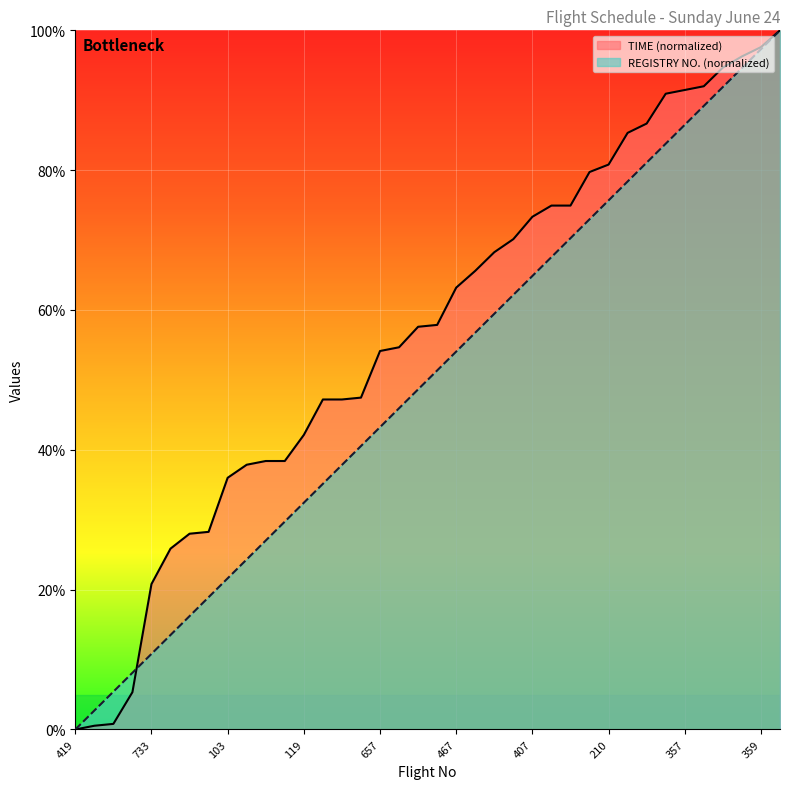

What is the spread (max minus min) of values at 655?

9.0